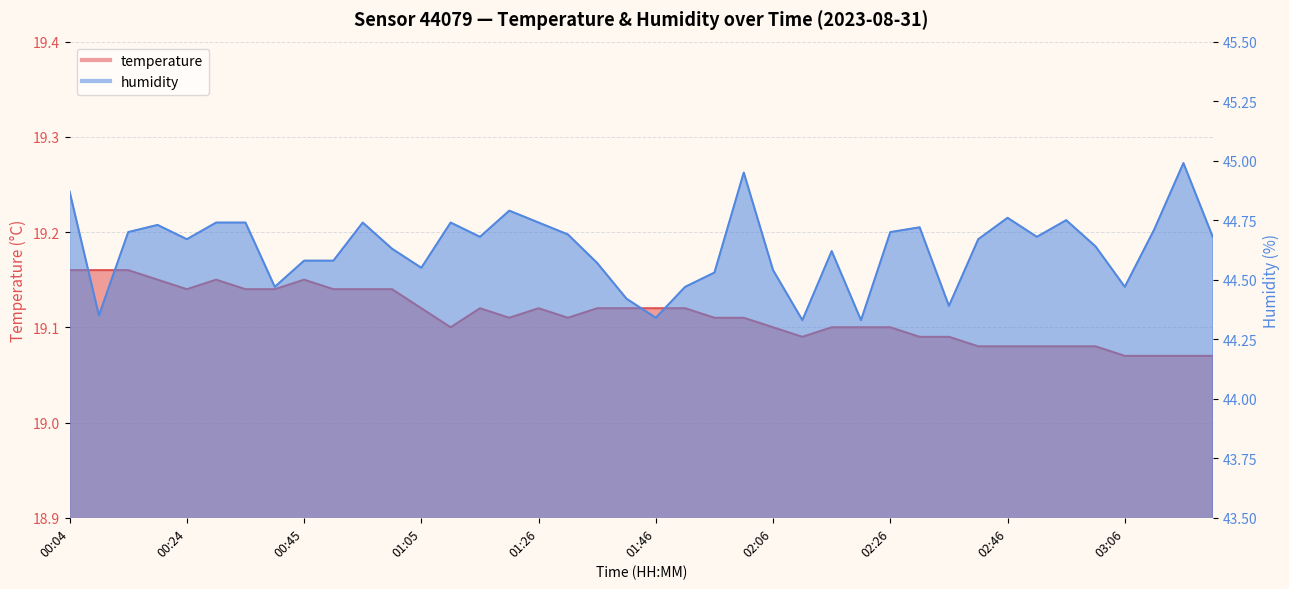

Reading left to right, extract all data points from this chart.

temperature: 00:04=19.2	00:09=19.2	00:14=19.2	00:19=19.1	00:24=19.1	00:29=19.1	00:34=19.1	00:39=19.1	00:45=19.1	00:50=19.1	00:55=19.1	01:00=19.1	01:05=19.1	01:11=19.1	01:16=19.1	01:21=19.1	01:26=19.1	01:31=19.1	01:36=19.1	01:41=19.1	01:46=19.1	01:51=19.1	01:56=19.1	02:01=19.1	02:06=19.1	02:11=19.1	02:16=19.1	02:21=19.1	02:26=19.1	02:31=19.1	02:36=19.1	02:41=19.1	02:46=19.1	02:51=19.1	02:56=19.1	03:01=19.1	03:06=19.1	03:11=19.1	03:16=19.1	03:21=19.1
humidity: 00:04=44.9	00:09=44.4	00:14=44.7	00:19=44.7	00:24=44.7	00:29=44.7	00:34=44.7	00:39=44.5	00:45=44.6	00:50=44.6	00:55=44.7	01:00=44.6	01:05=44.5	01:11=44.7	01:16=44.7	01:21=44.8	01:26=44.7	01:31=44.7	01:36=44.6	01:41=44.4	01:46=44.3	01:51=44.5	01:56=44.5	02:01=45.0	02:06=44.5	02:11=44.3	02:16=44.6	02:21=44.3	02:26=44.7	02:31=44.7	02:36=44.4	02:41=44.7	02:46=44.8	02:51=44.7	02:56=44.8	03:01=44.6	03:06=44.5	03:11=44.7	03:16=45.0	03:21=44.7